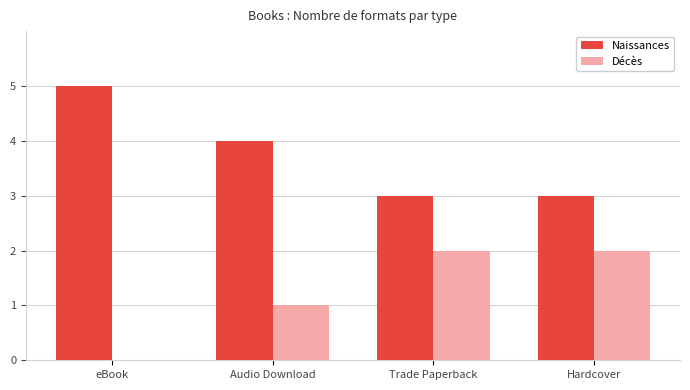

What is the sum of the Décès values at Trade Paperback and Audio Download?

3